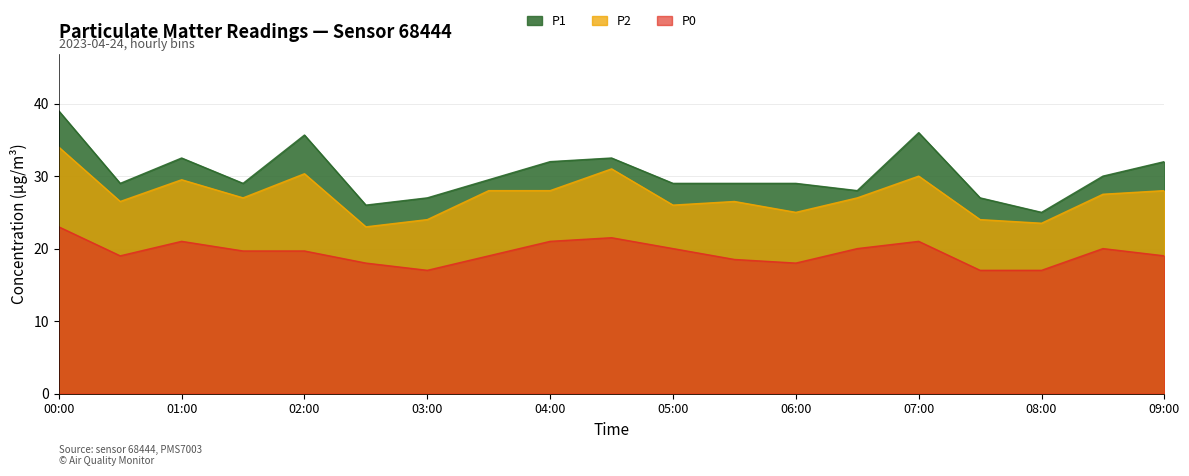

What is the sum of the P2 values at 00:30 and 06:30?

53.5